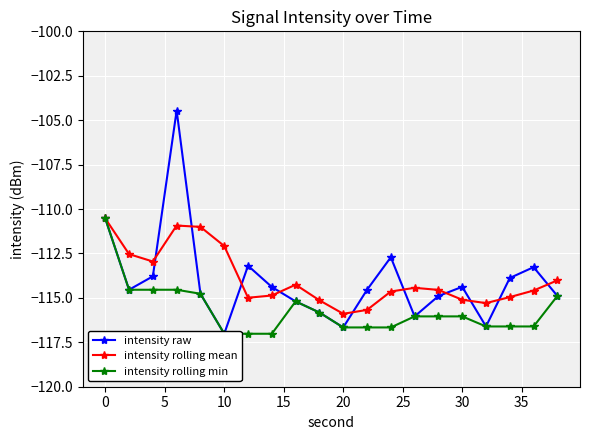

How many lines are shown in the chart?

3